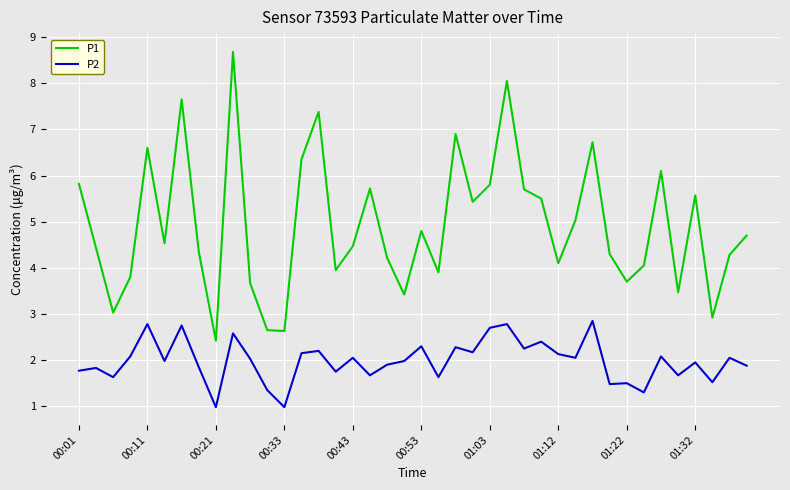

What is the average value of the P1 series?

4.9